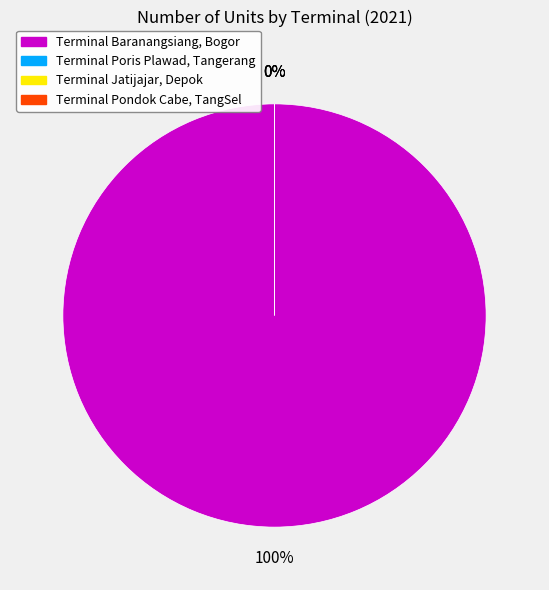

Is it true that Terminal Jatijajar, Depok is 1% of the pie?

False